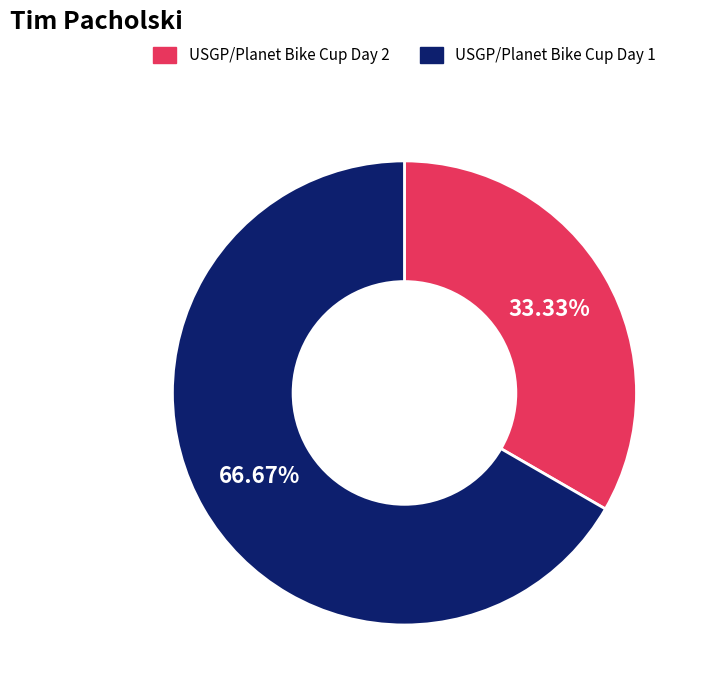

What percentage is the USGP/Planet Bike Cup Day 1 slice, to the nearest percent?

67%